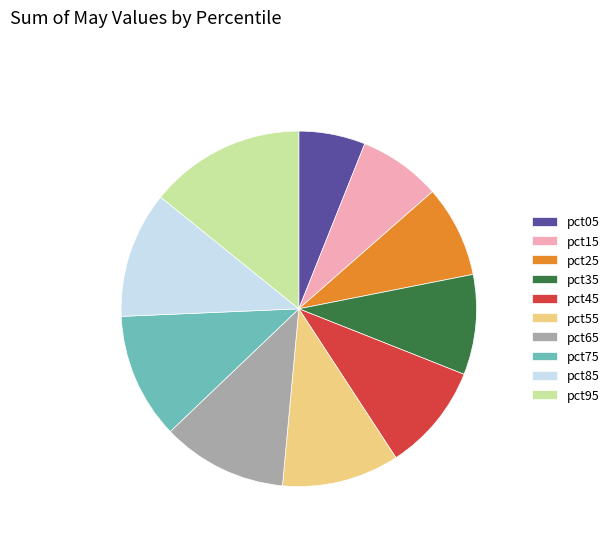

Do pct55 and pct85 together represent more than half of the pie?

No